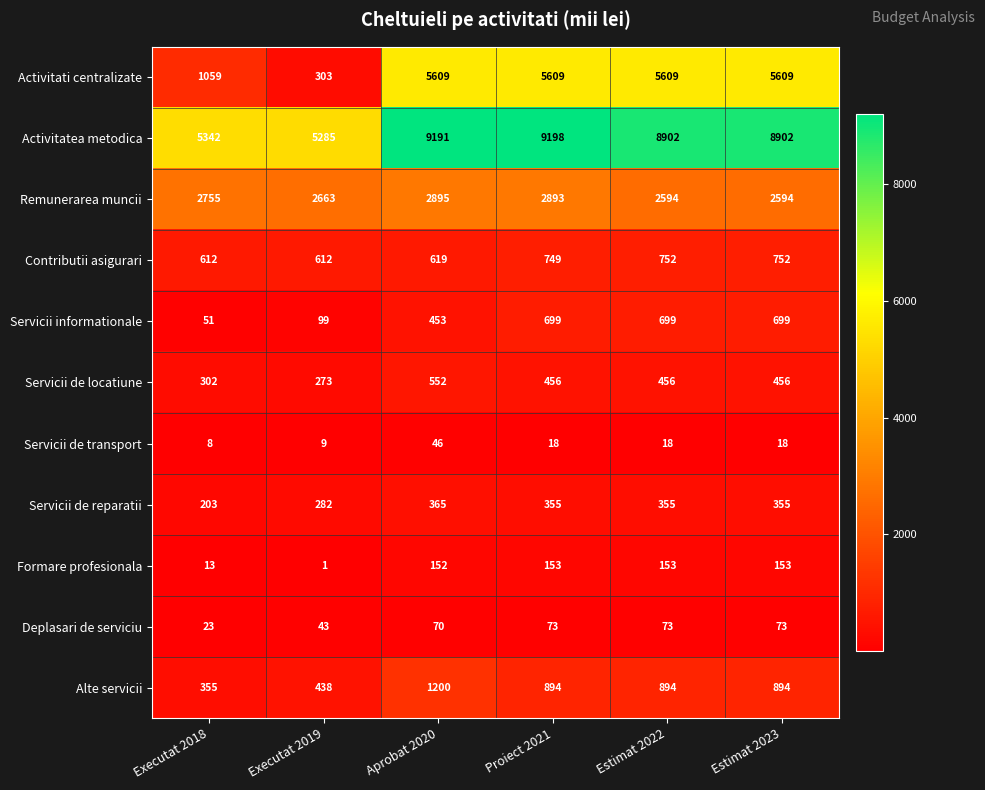

What is the spread (max minus min) of values at Executat 2019?

5284